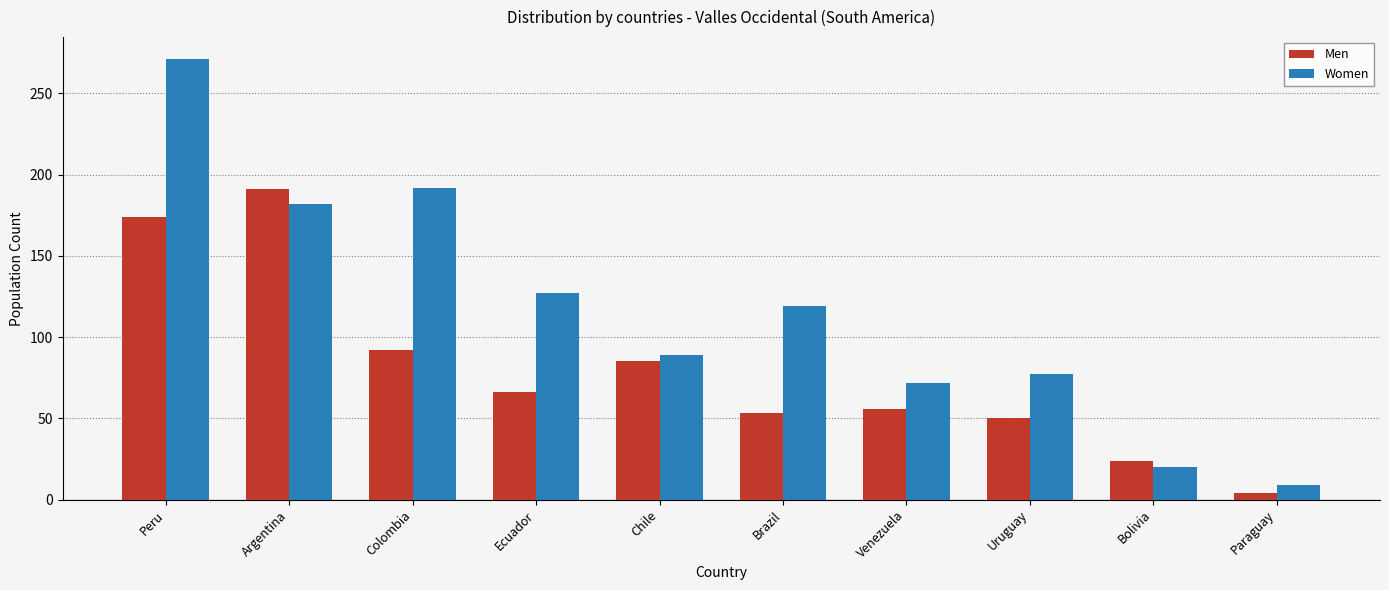

What is the value of the Men bar at the 7th from the left?

56